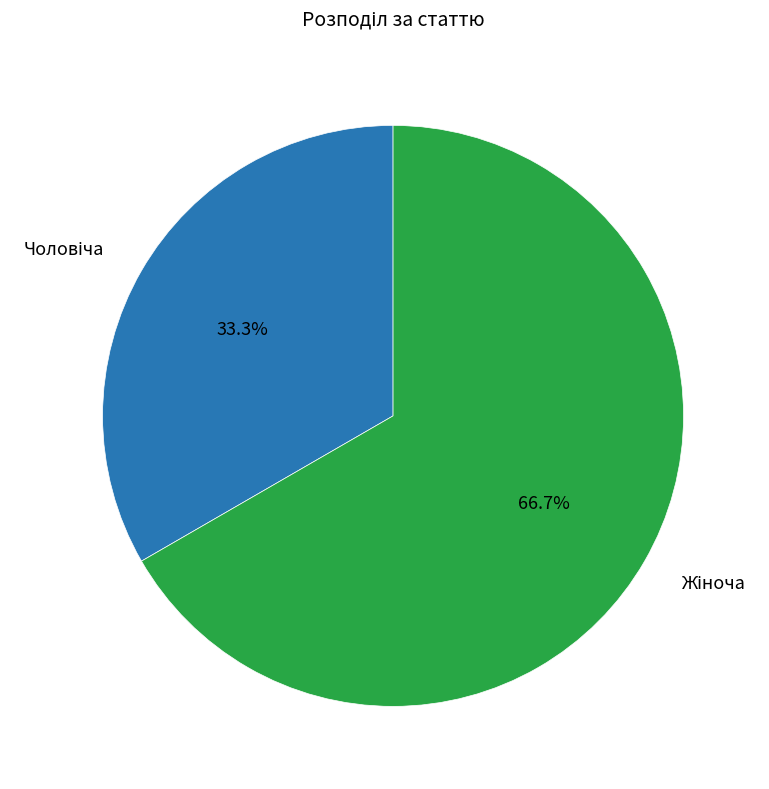

Is there a majority slice in this chart?

Yes